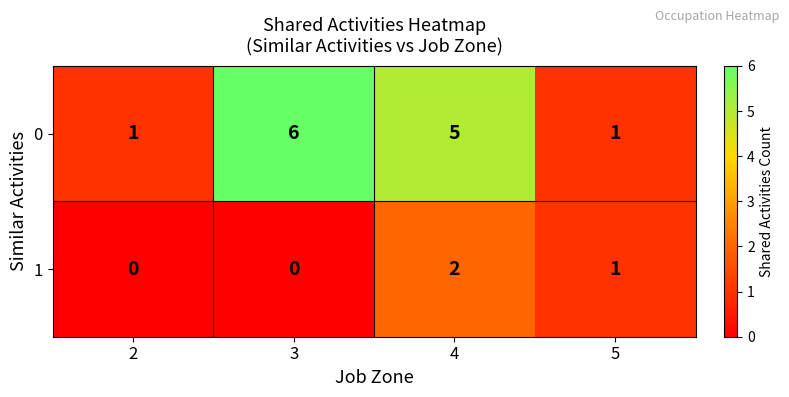

The 0 series shows 3 at 3. True or false?

False